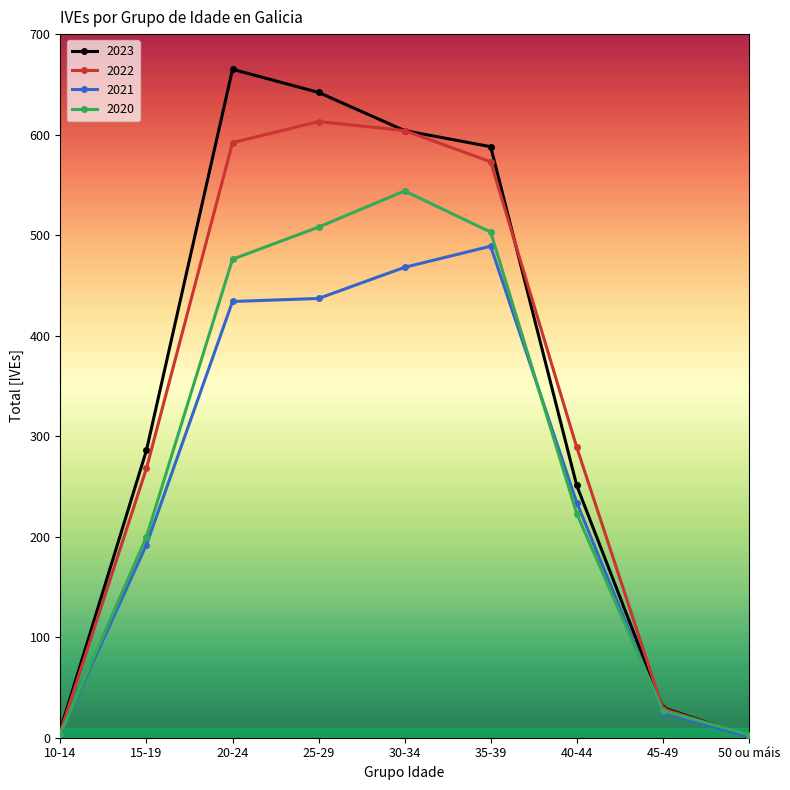

Where does the 2020 series first go above 223?

20-24